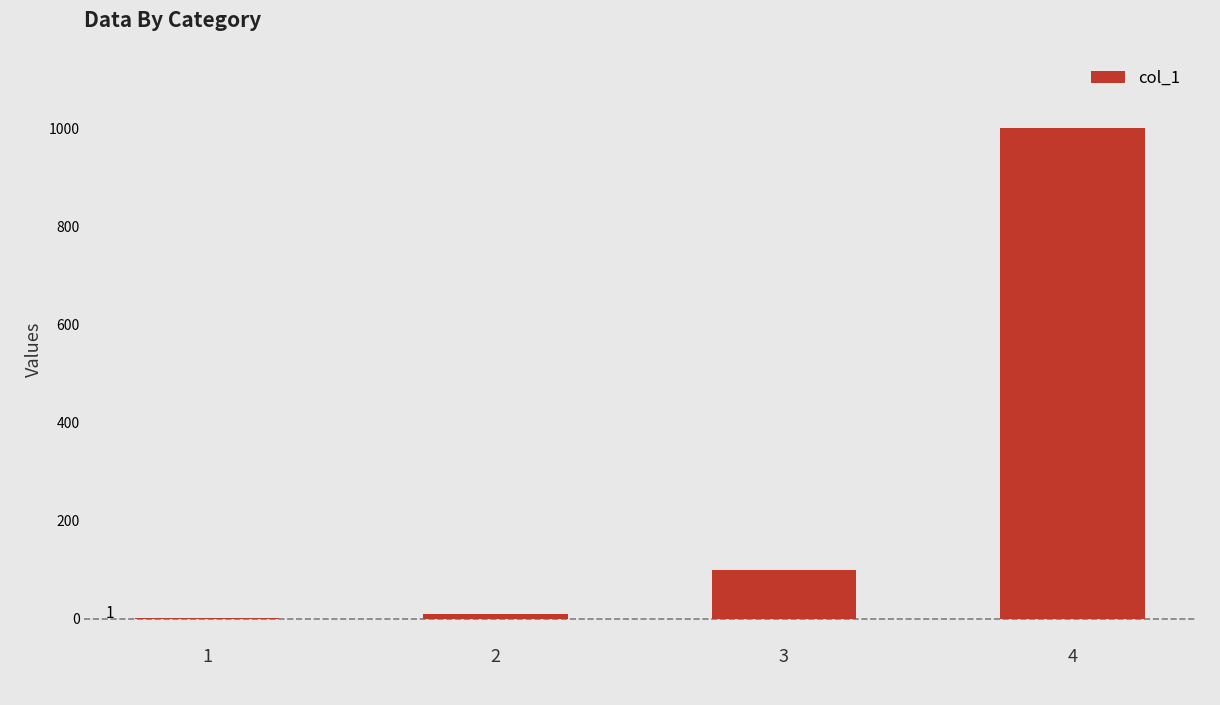

What is the sum of all values?

1111